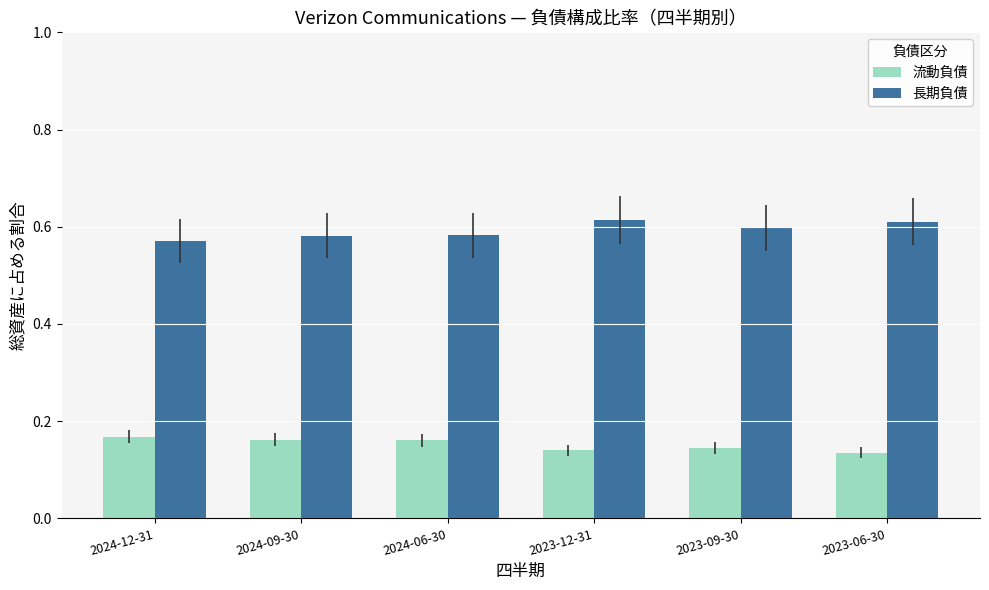

Rank the series by their average value, from highest to lowest.

長期負債, 流動負債